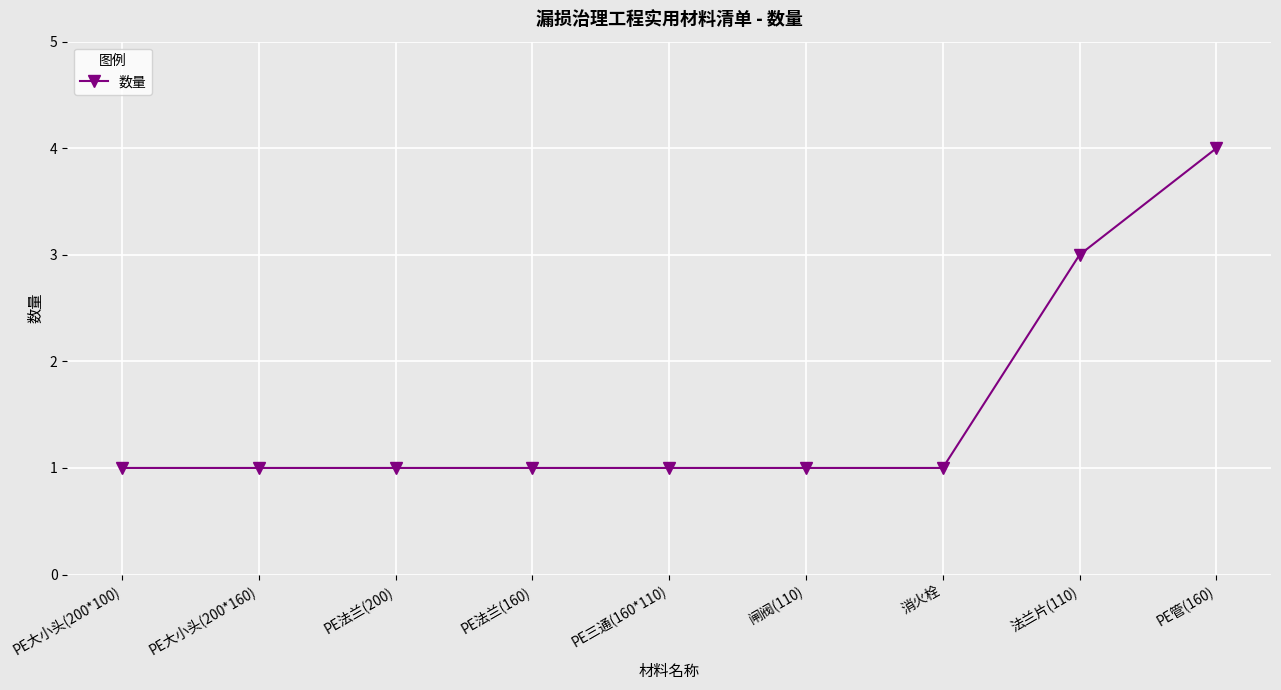

How many lines are shown in the chart?

1